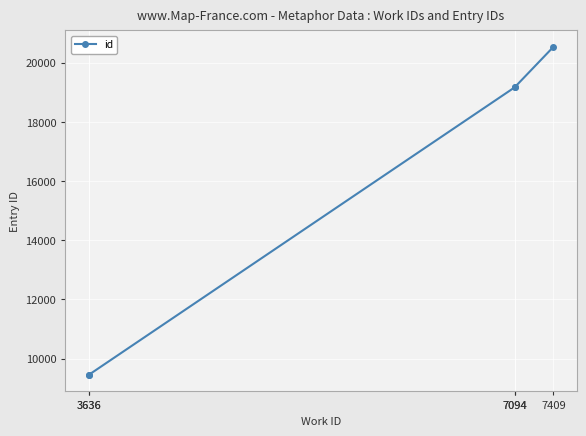

True or false: the data shows 19165 at 7094.

True